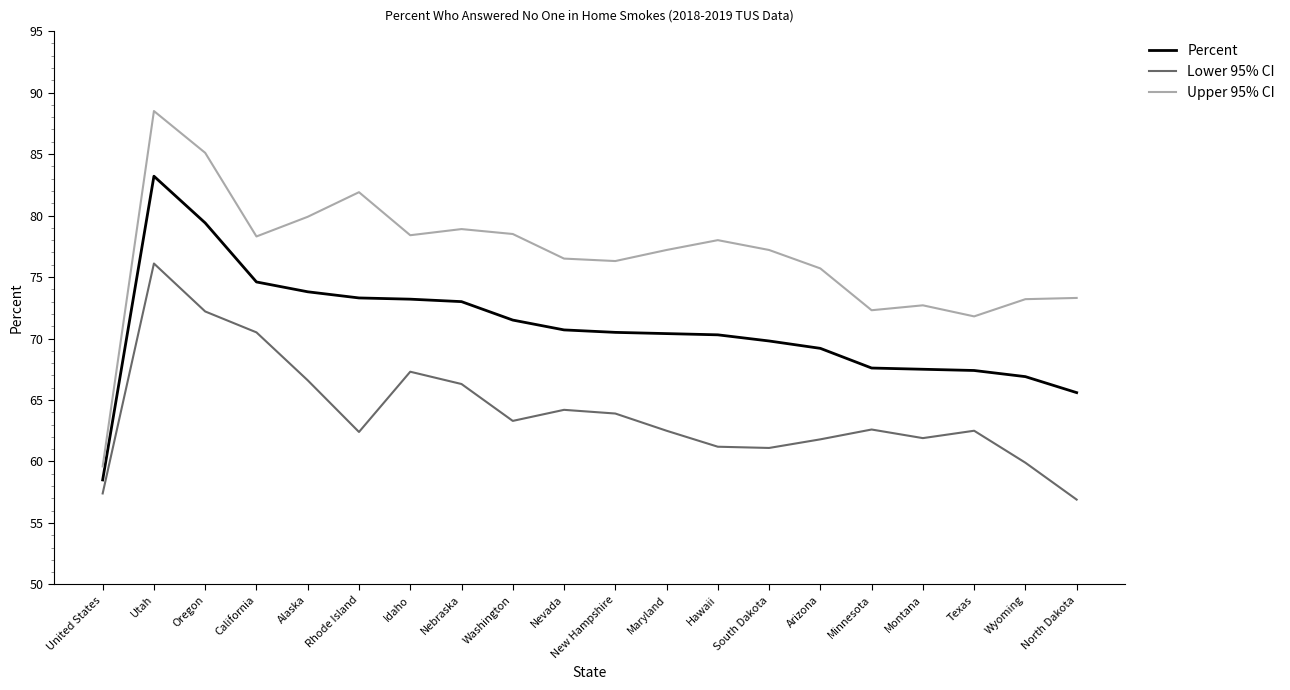

What is the approximate value of Lower 95% CI at Alaska?

66.6